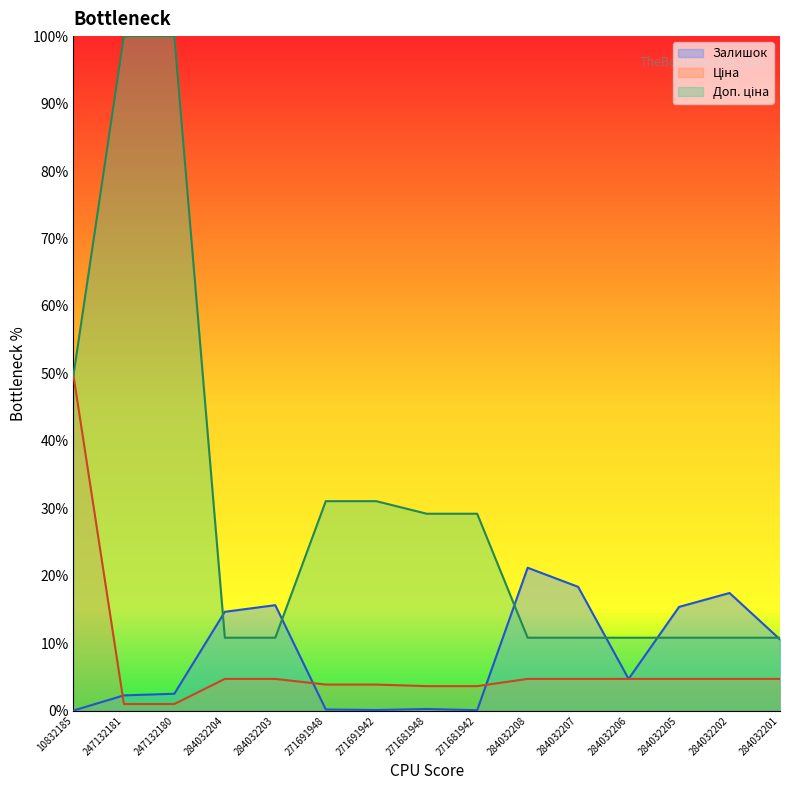

Rank the categories by Доп. ціна value from lowest to highest.

284032204, 284032203, 284032208, 284032207, 284032206, 284032205, 284032202, 284032201, 271681948, 271681942, 271691948, 271691942, 10832185, 247132181, 247132180